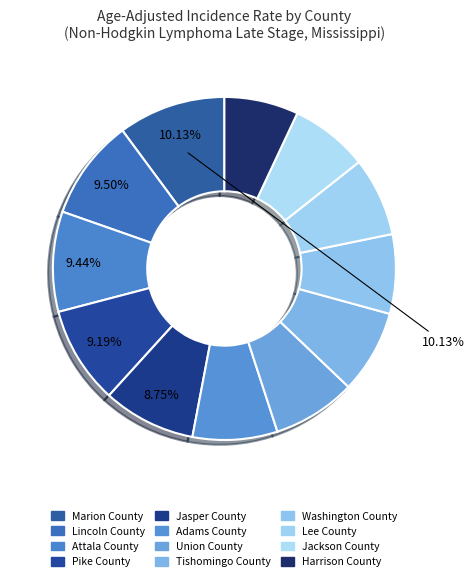

What portion of the pie excludes Lincoln County?

90.5%